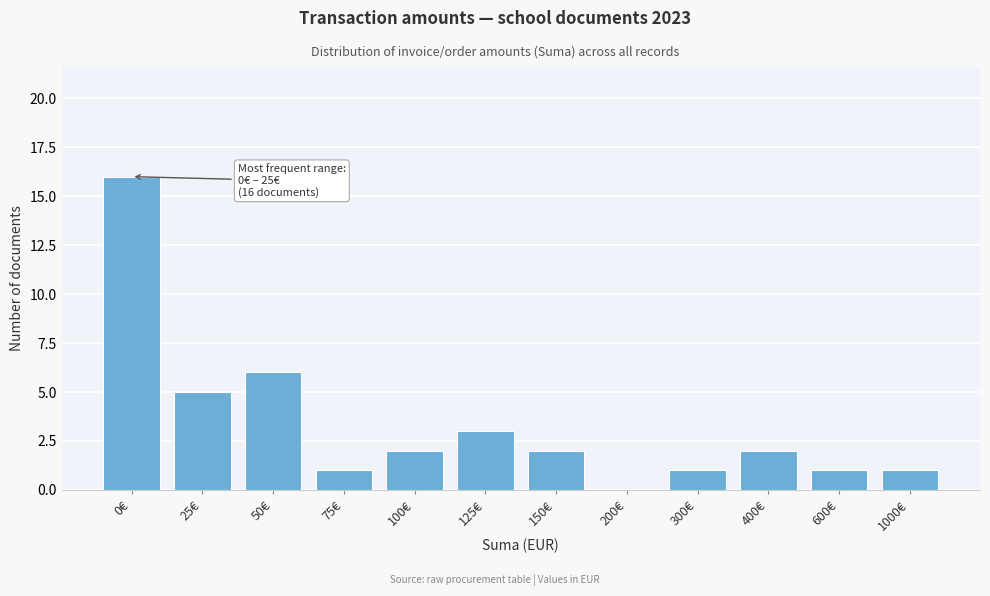

Reading left to right, extract all data points from this chart.

0€=16	25€=5	50€=6	75€=1	100€=2	125€=3	150€=2	200€=0	300€=1	400€=2	600€=1	1000€=1